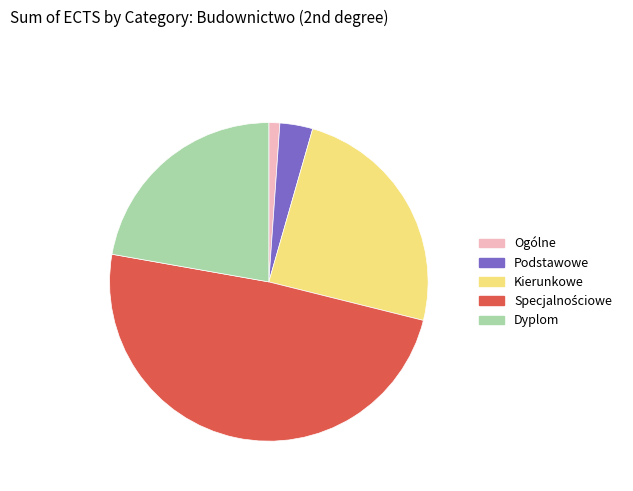

Between Dyplom and Podstawowe, which is larger?

Dyplom